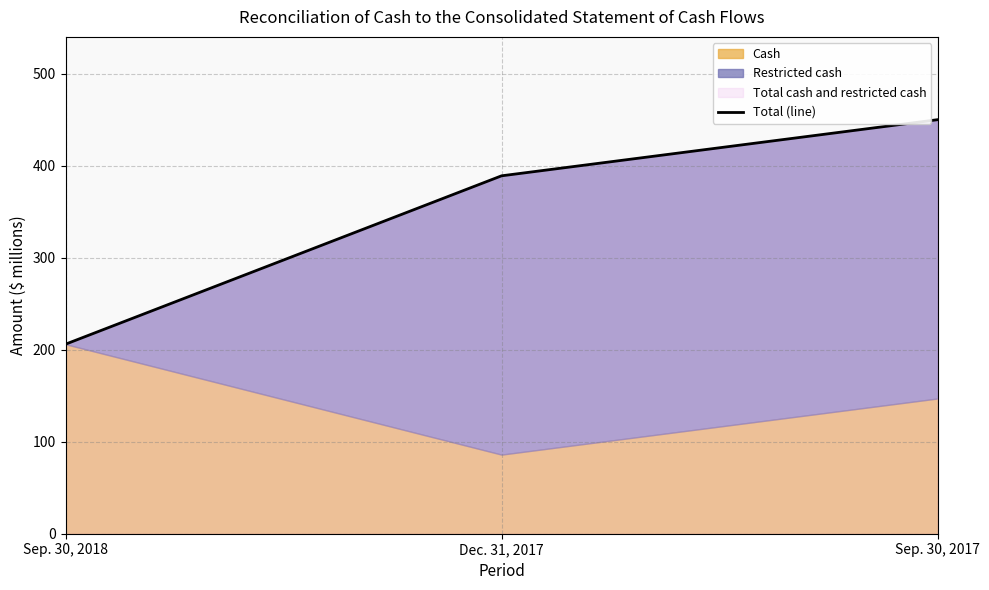

Rank the categories by value from highest to lowest.

Sep. 30, 2017, Dec. 31, 2017, Sep. 30, 2018